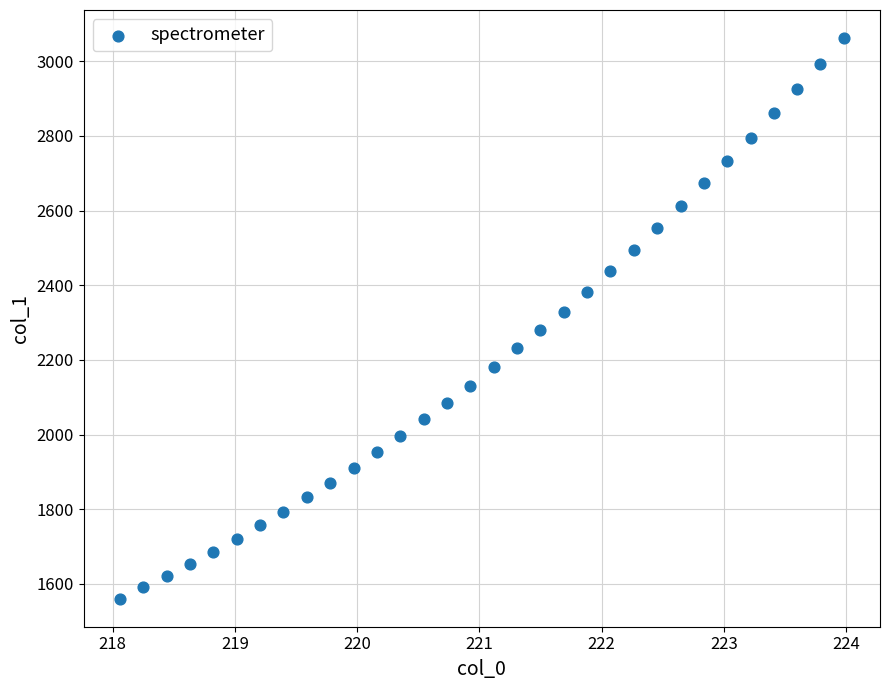

What is the range of X values (max minus min)?

5.9